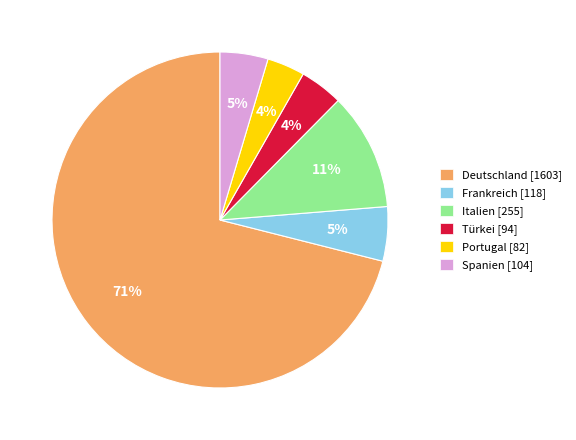

To the nearest percent, what is the average slice percentage?

17%